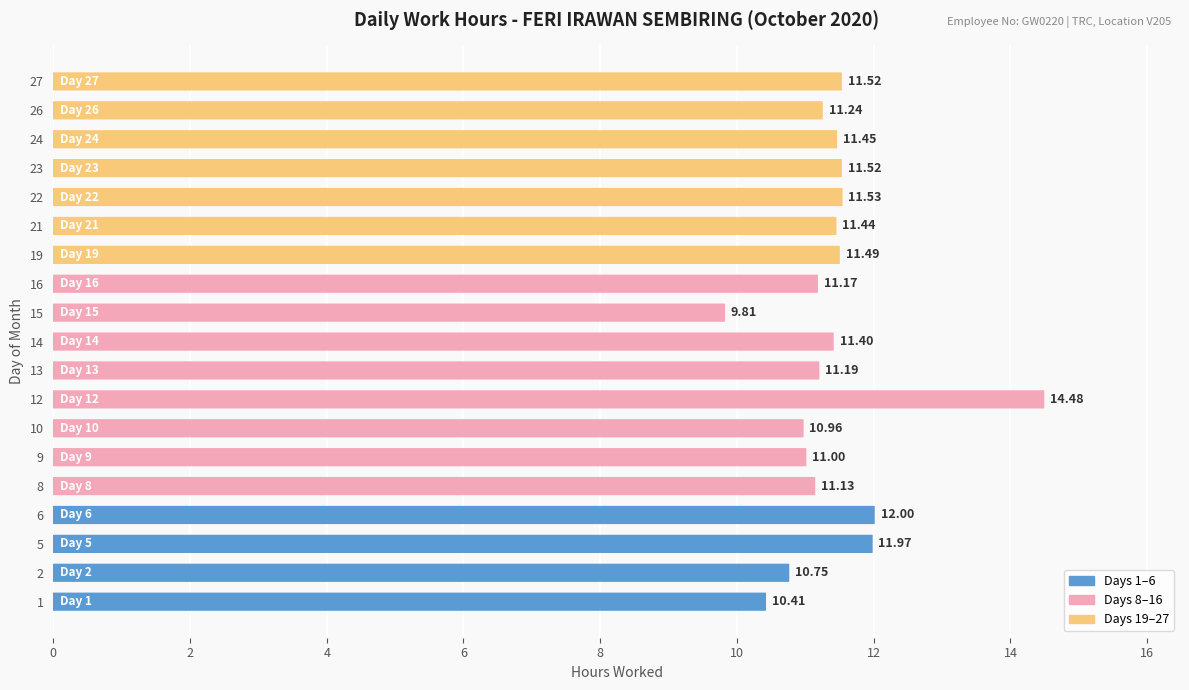

At which category does the chart reach its peak across all series?

12